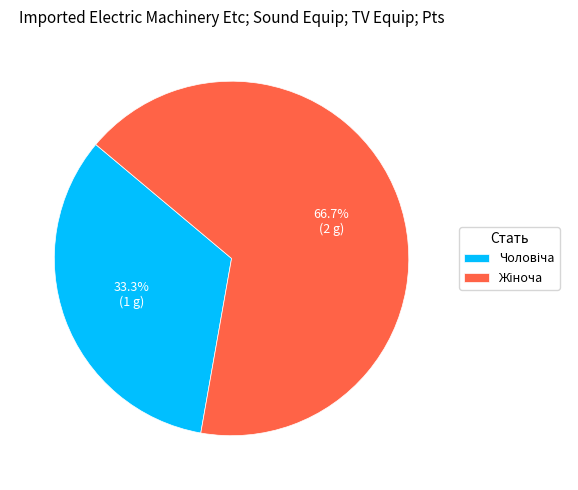

Does any single category account for the majority?

Yes